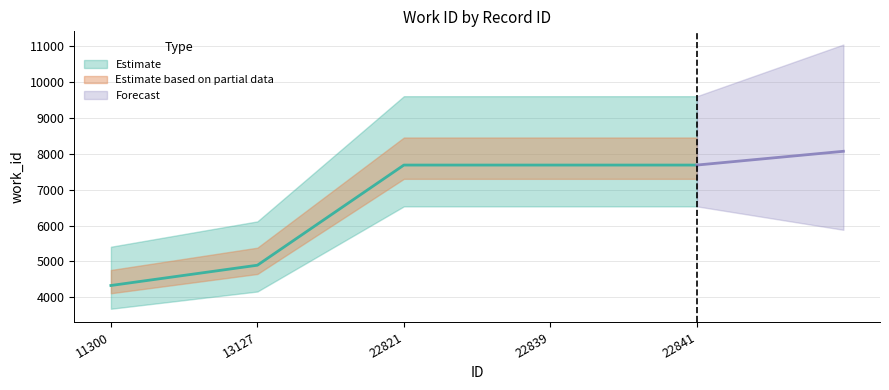

Which category has the highest value across all series?

22821